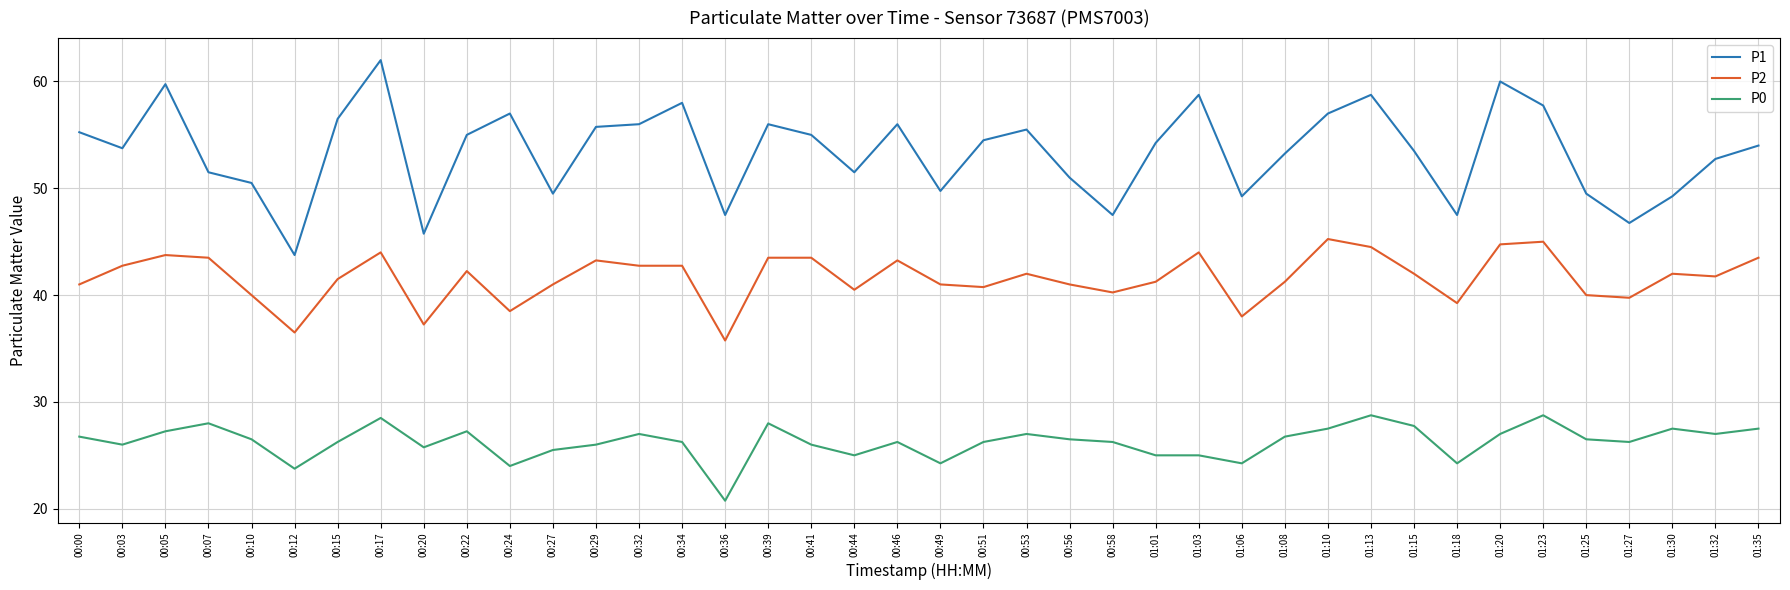

The P1 series shows 63.3 at 01:18. True or false?

False